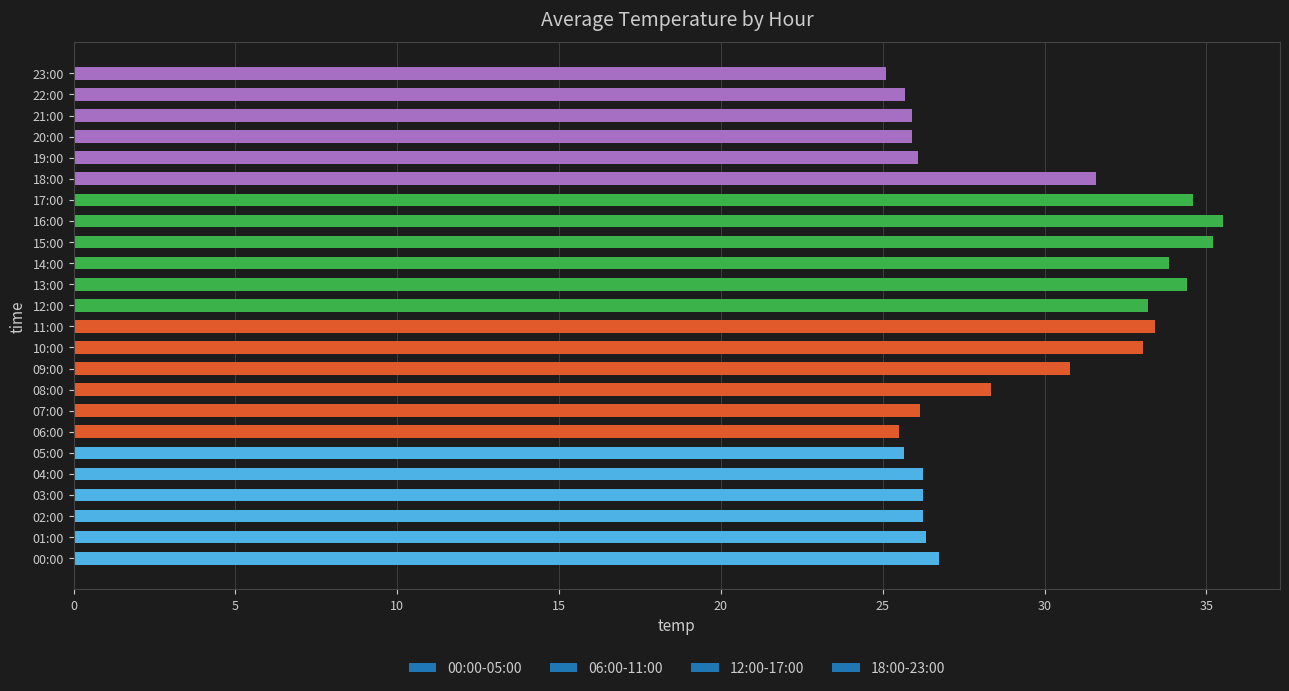

What is the change in value from 01:00 to 02:00?

-0.1